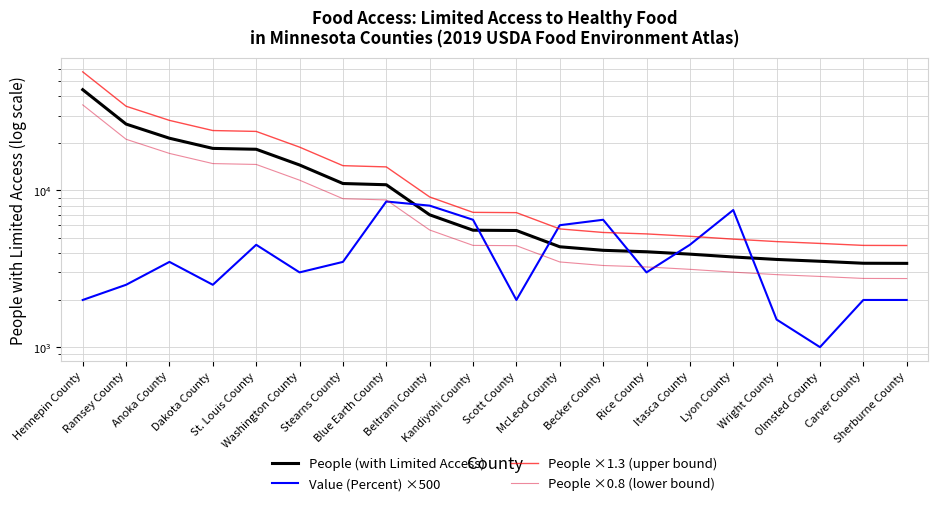

Reading right to left, extract all data points from this chart.

People (with Limited Access): Sherburne County=3425.0	Carver County=3431.0	Olmsted County=3532.0	Wright County=3628.0	Lyon County=3762.0	Itasca County=3922.0	Rice County=4062.0	Becker County=4149.0	McLeod County=4371.0	Scott County=5552.0	Kandiyohi County=5575.0	Beltrami County=6991.0	Blue Earth County=10875.0	Stearns County=11074.0	Washington County=14541.0	St. Louis County=18320.0	Dakota County=18555.0	Anoka County=21543.0	Ramsey County=26521.0	Hennepin County=43966.0
Value (Percent) ×500: Sherburne County=2000.0	Carver County=2000.0	Olmsted County=1000.0	Wright County=1500.0	Lyon County=7500.0	Itasca County=4500.0	Rice County=3000.0	Becker County=6500.0	McLeod County=6000.0	Scott County=2000.0	Kandiyohi County=6500.0	Beltrami County=8000.0	Blue Earth County=8500.0	Stearns County=3500.0	Washington County=3000.0	St. Louis County=4500.0	Dakota County=2500.0	Anoka County=3500.0	Ramsey County=2500.0	Hennepin County=2000.0
People ×1.3 (upper bound): Sherburne County=4452.5	Carver County=4460.3	Olmsted County=4591.6	Wright County=4716.4	Lyon County=4890.6	Itasca County=5098.6	Rice County=5280.6	Becker County=5393.7	McLeod County=5682.3	Scott County=7217.6	Kandiyohi County=7247.5	Beltrami County=9088.3	Blue Earth County=14137.5	Stearns County=14396.2	Washington County=18903.3	St. Louis County=23816.0	Dakota County=24121.5	Anoka County=28005.9	Ramsey County=34477.3	Hennepin County=57155.8
People ×0.8 (lower bound): Sherburne County=2740.0	Carver County=2744.8	Olmsted County=2825.6	Wright County=2902.4	Lyon County=3009.6	Itasca County=3137.6	Rice County=3249.6	Becker County=3319.2	McLeod County=3496.8	Scott County=4441.6	Kandiyohi County=4460.0	Beltrami County=5592.8	Blue Earth County=8700.0	Stearns County=8859.2	Washington County=11632.8	St. Louis County=14656.0	Dakota County=14844.0	Anoka County=17234.4	Ramsey County=21216.8	Hennepin County=35172.8